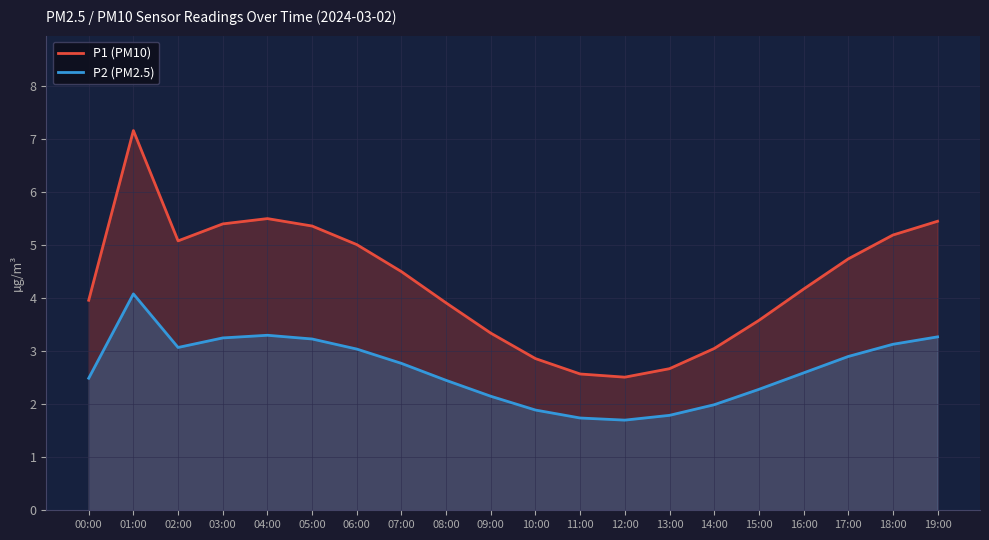

At 08:00, list the series in order from largest to smallest.

P1 (PM10), P2 (PM2.5)